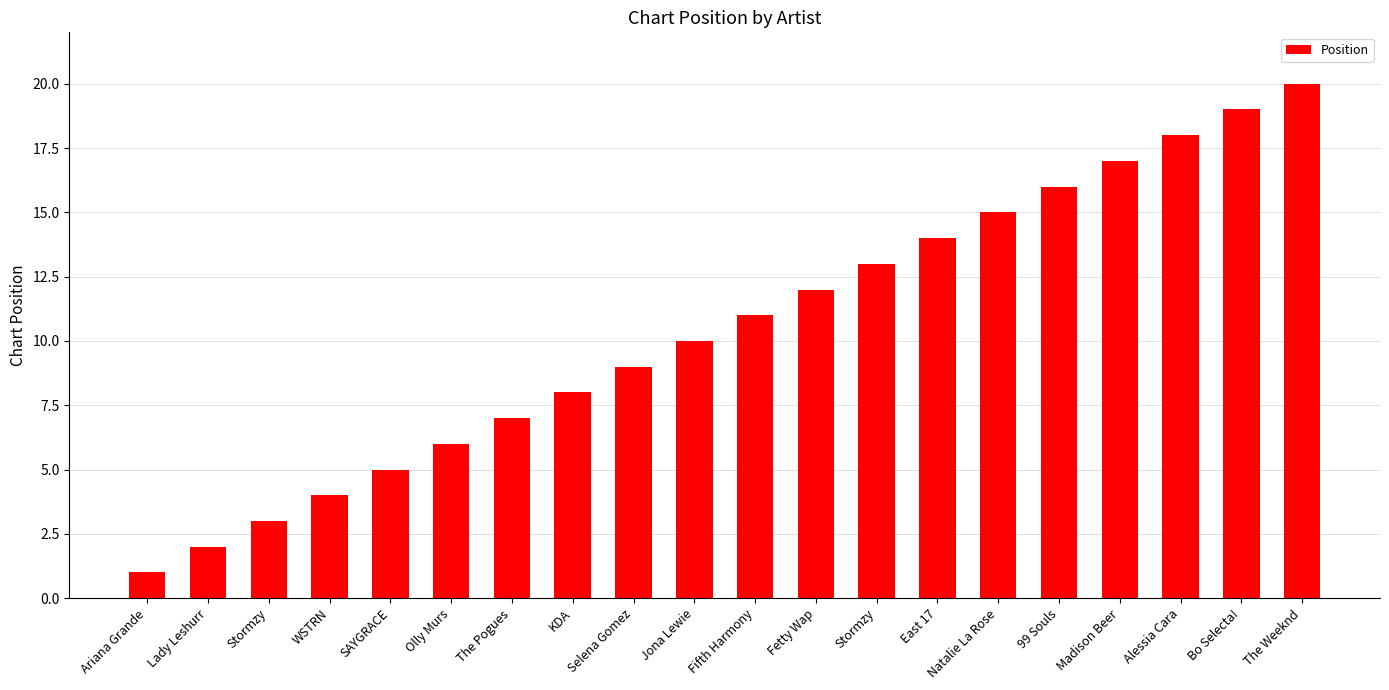

What is the difference between the maximum and second lowest values?

18